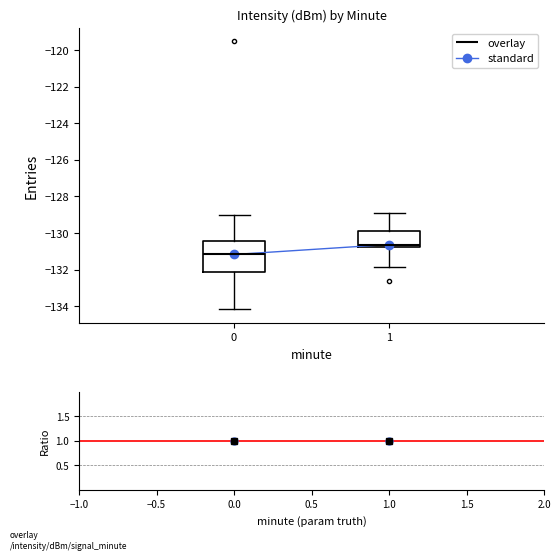

Where does the upper whisker of the box at x = 0 end on the y-axis? The values are not printed on the chart, so give them approximately, as read against the axis.

-129.0